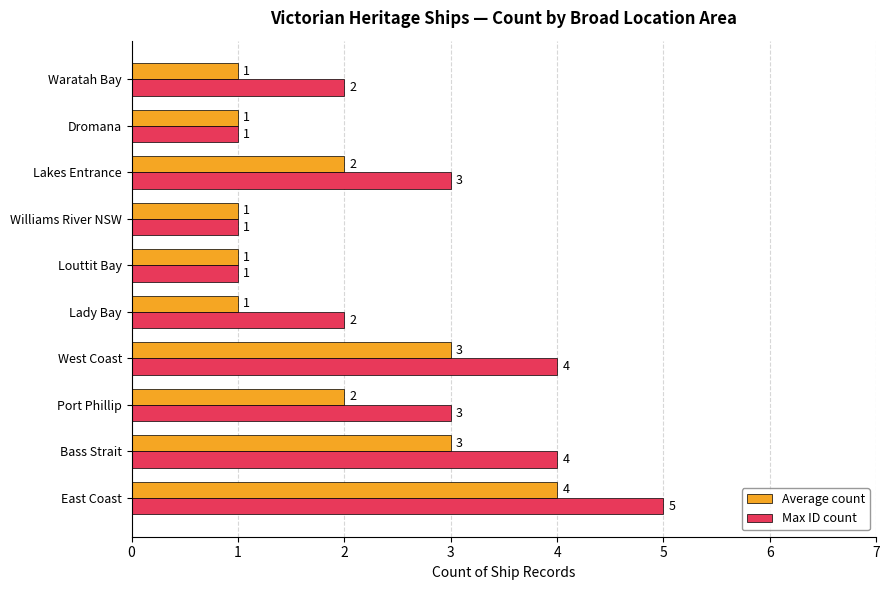

Rank the series at Port Phillip from lowest to highest value.

Average count, Max ID count